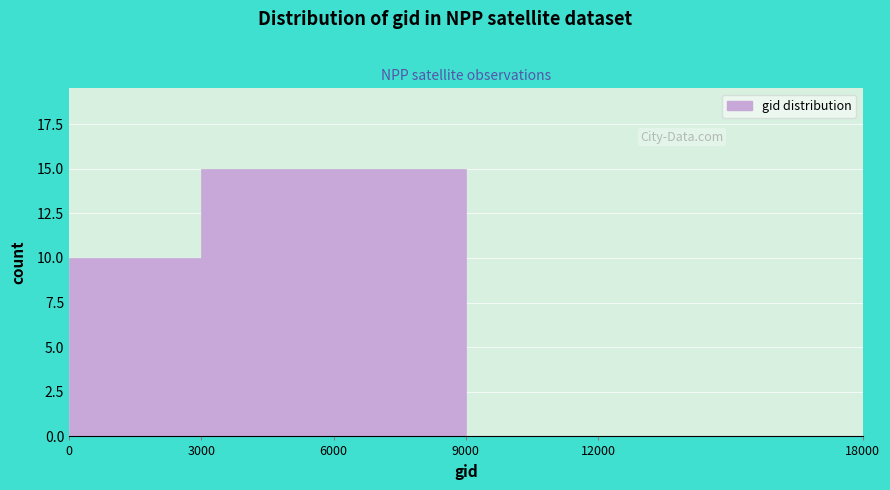

Reading left to right, transcribe this chart: for each bar, give the range it covers on the x-axis and its height. The values are not printed on the chart, so give them approximately, as read against the axis.

0 to 3000: 10
3000 to 6000: 15
6000 to 9000: 15
9000 to 12000: 0
12000 to 18000: 0